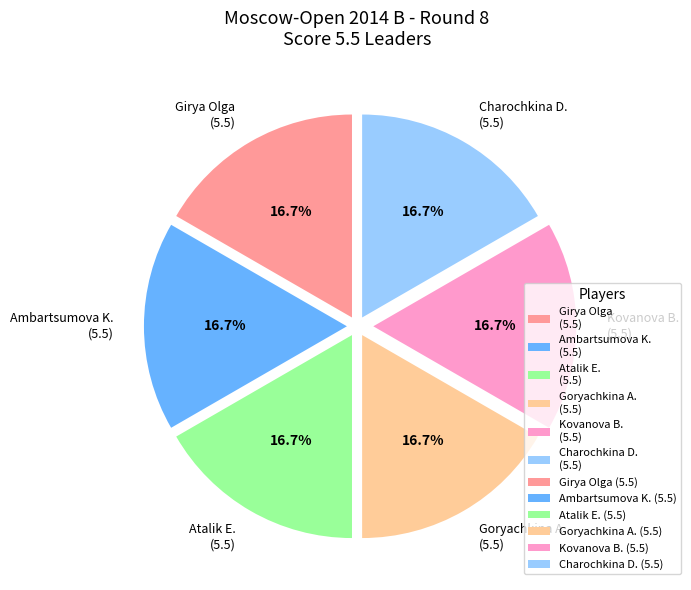

Is there a majority slice in this chart?

No